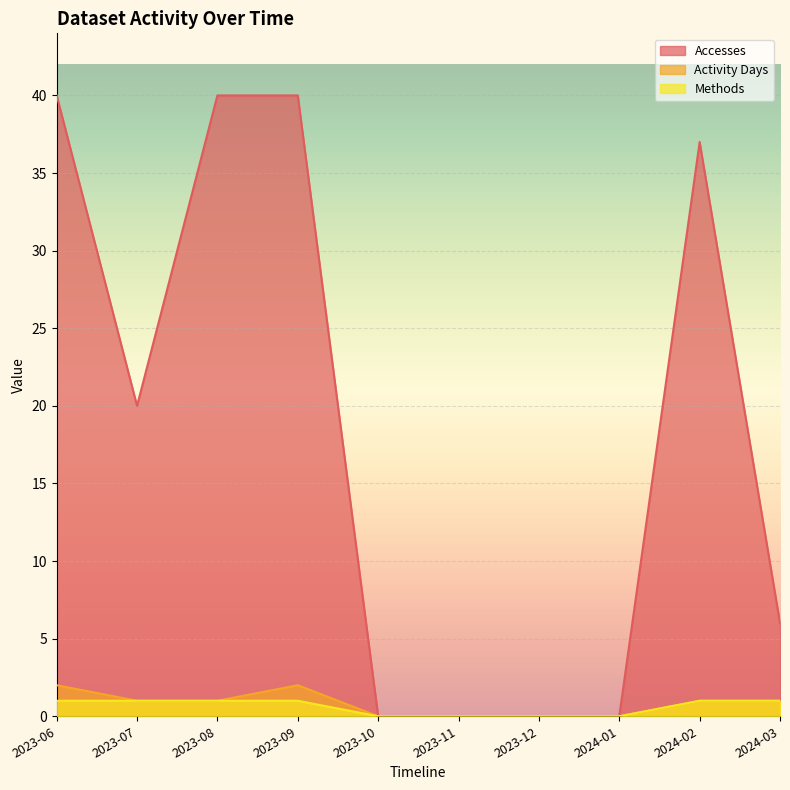

What is the maximum value shown in the chart?

40